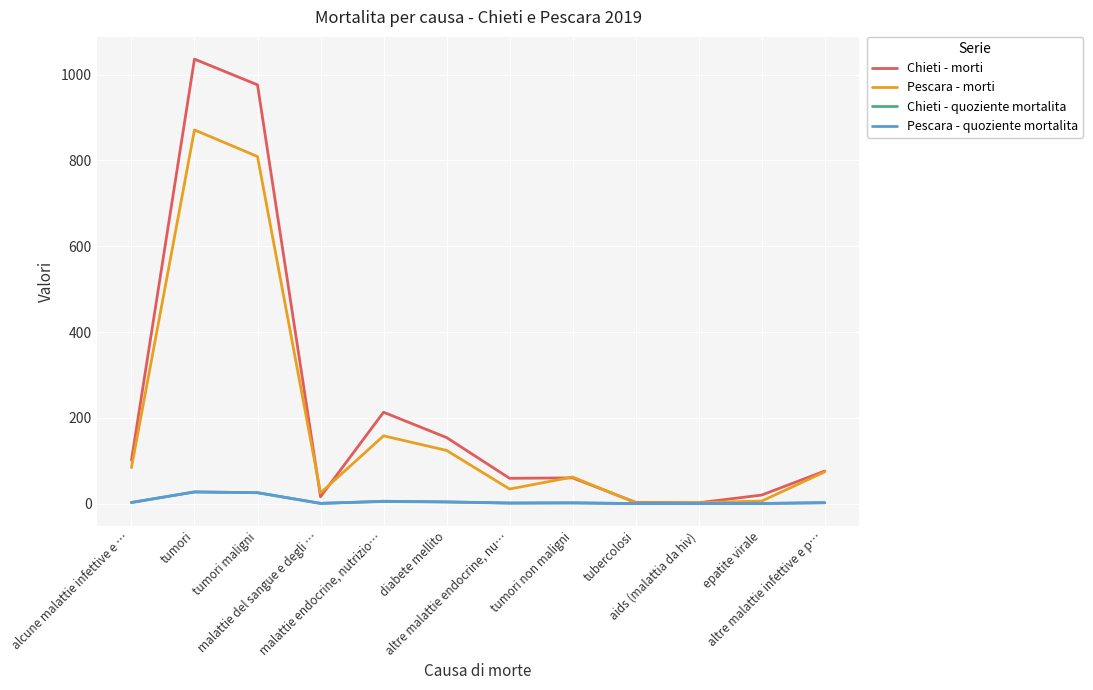

What is the greatest value displayed?

1036.0